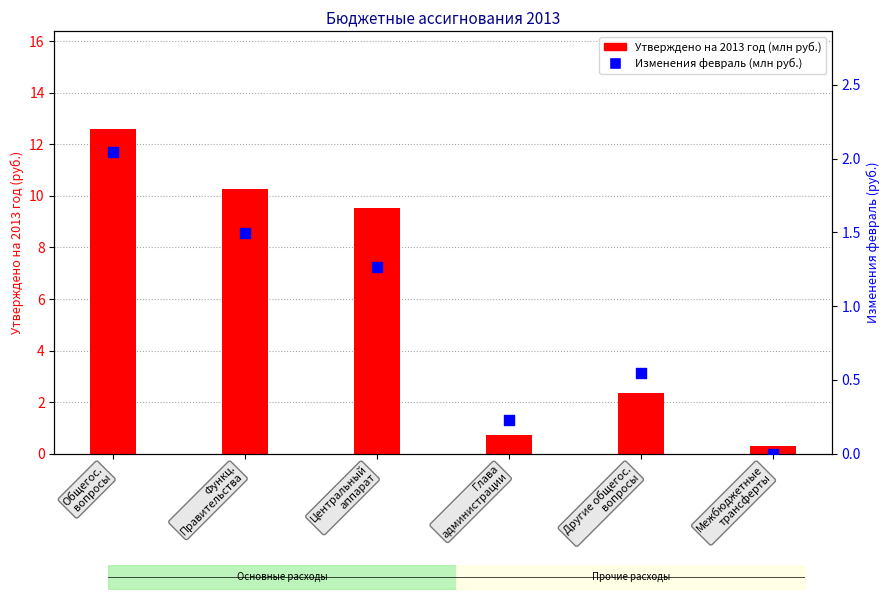

Is the value of Утверждено на 2013 год at Другие общегос.
вопросы greater than the value of Изменения февраль at Межбюджетные
трансферты?

Yes